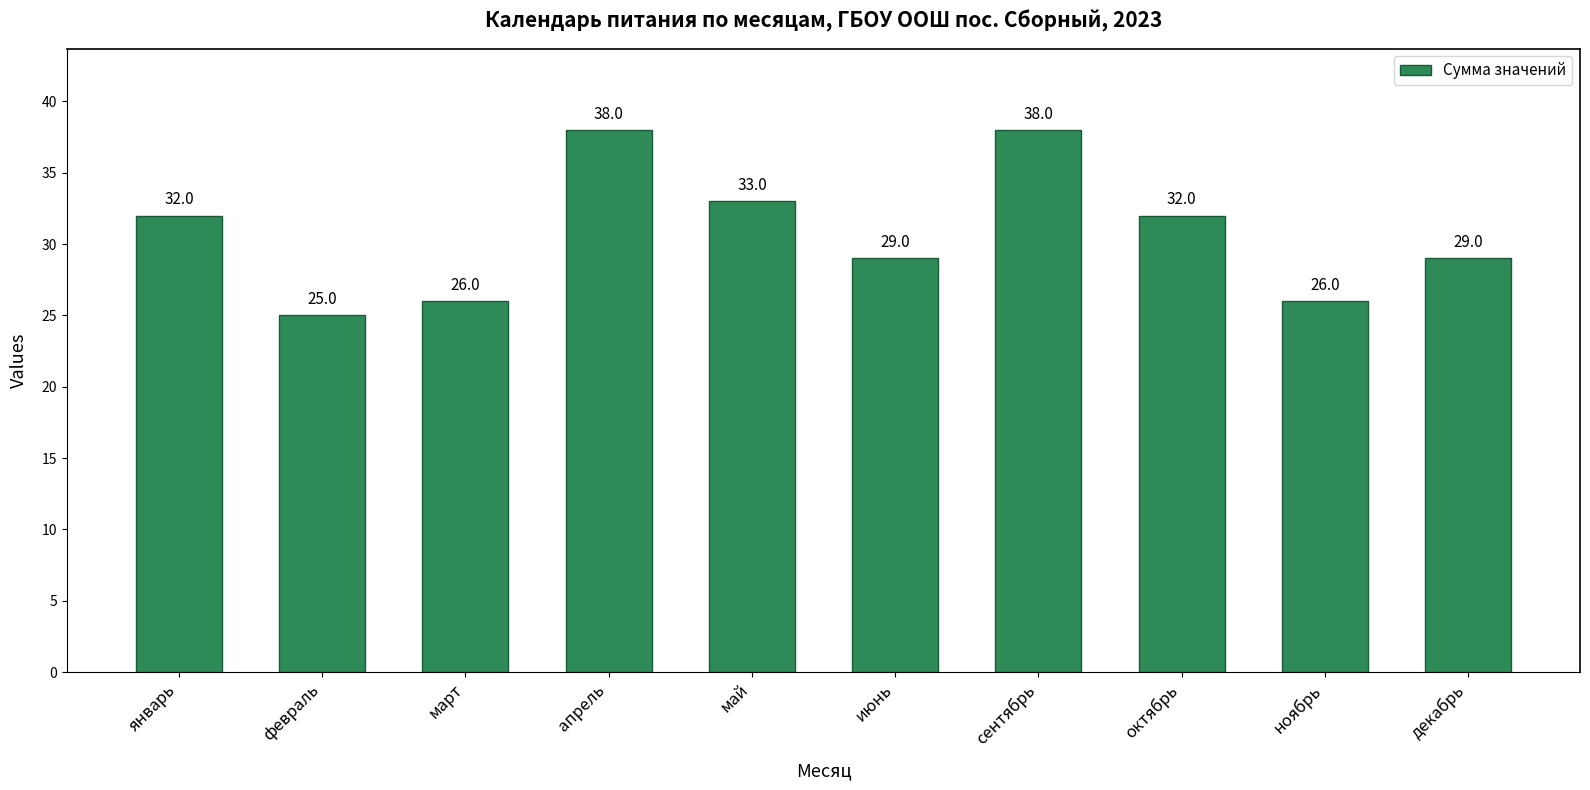

What is the change in value from май to октябрь?

-1